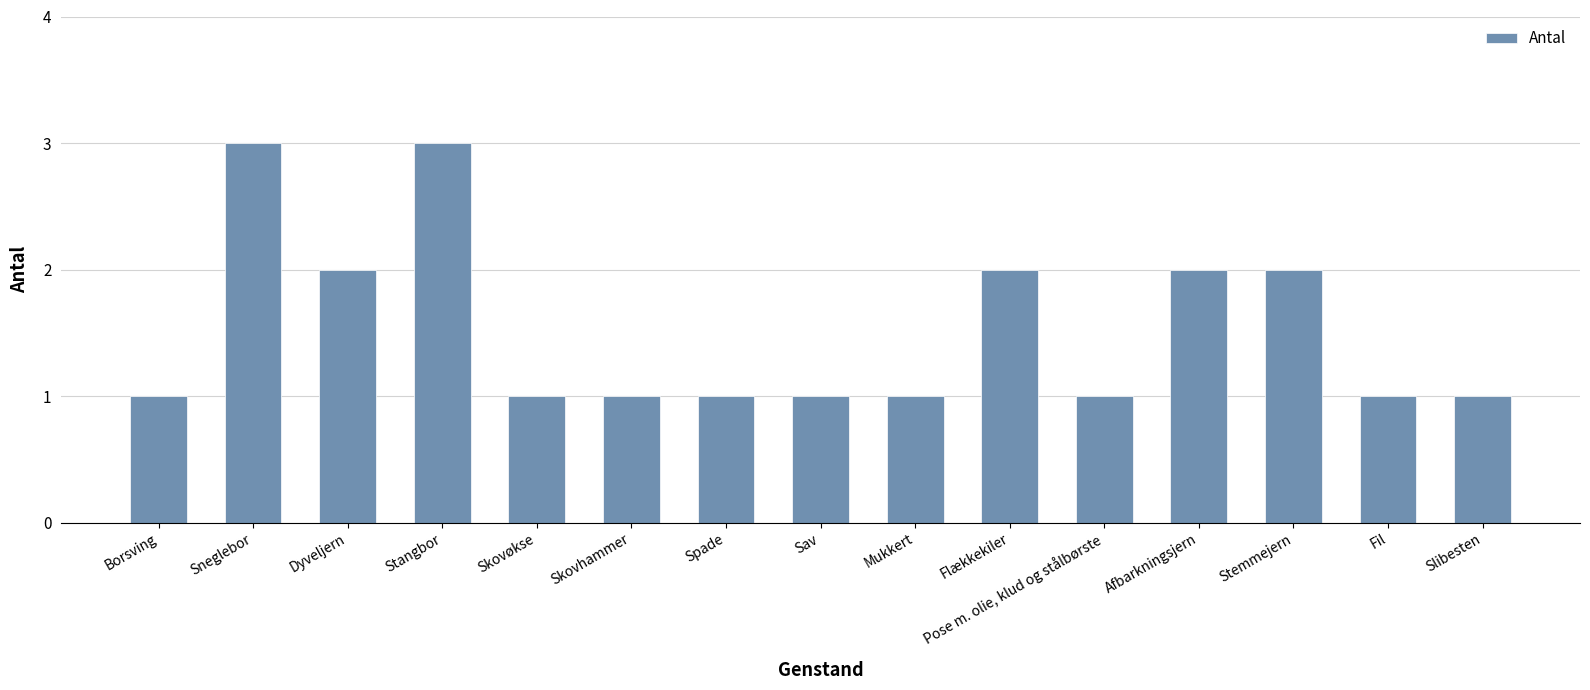

The chart shows a value of 3 at Afbarkningsjern. True or false?

False